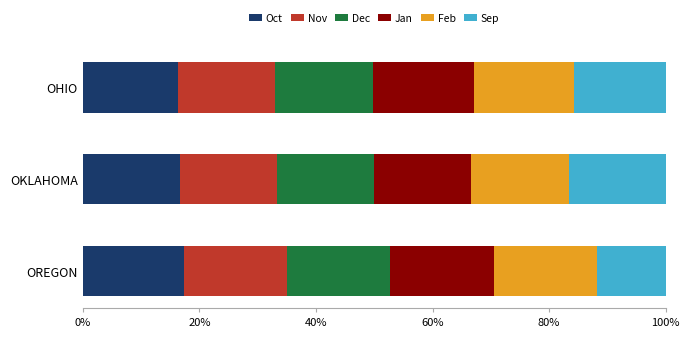

What is the minimum value for Oct?

16.3